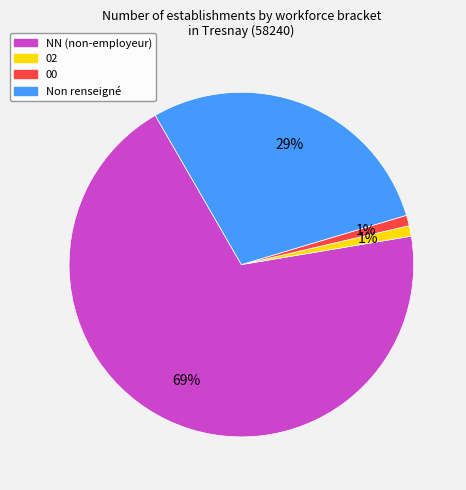

To the nearest percent, what is the difference between the largest and smallest slice percentages?

68%